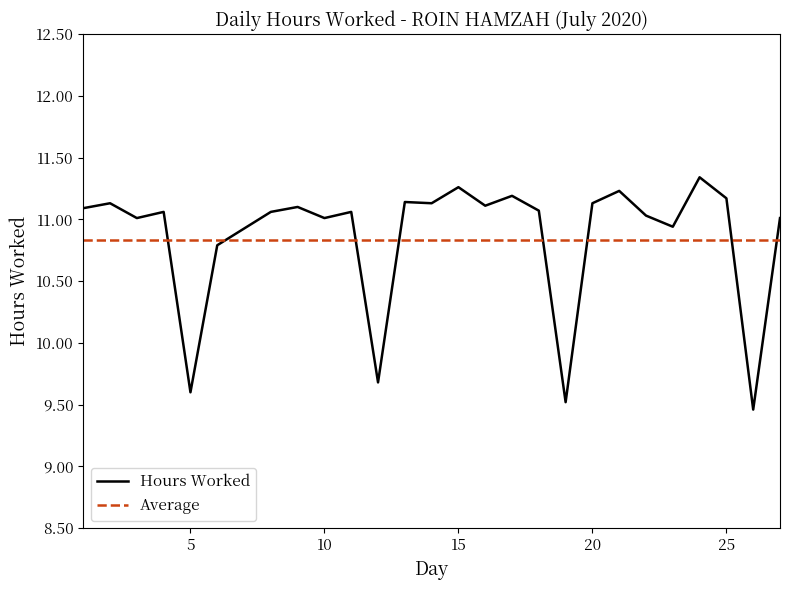

List the series in order of their peak value, lowest first.

Average, Hours Worked